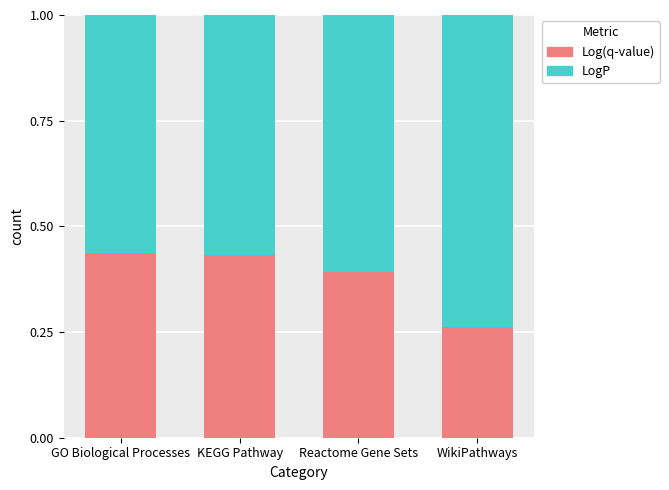

Does the chart contain stacked bars?

Yes